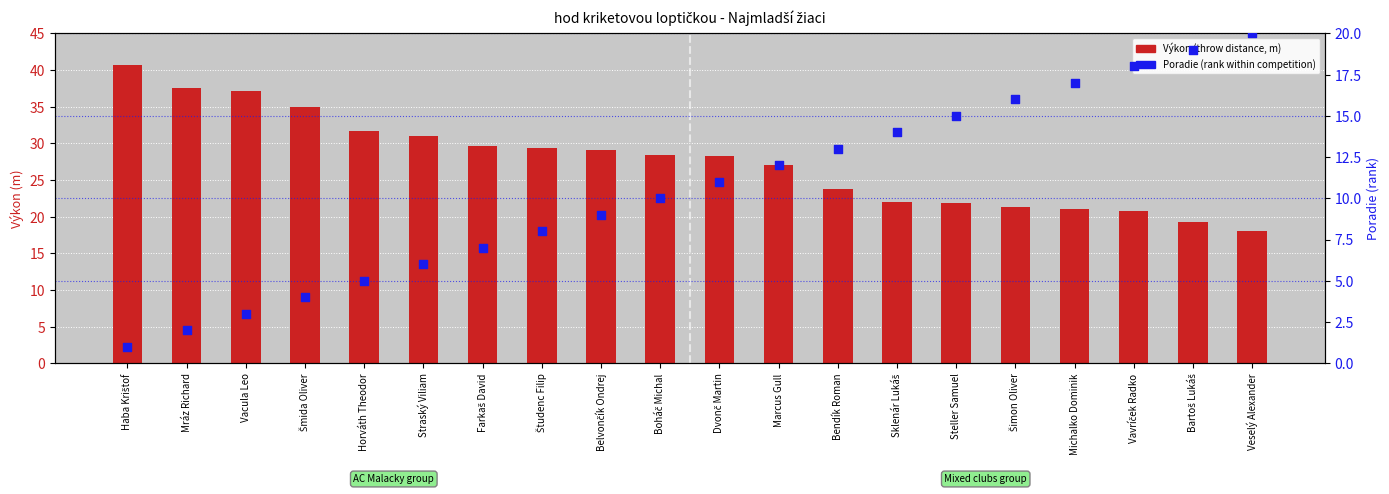

Which series contains the highest Y value?

Výkon (throw distance)